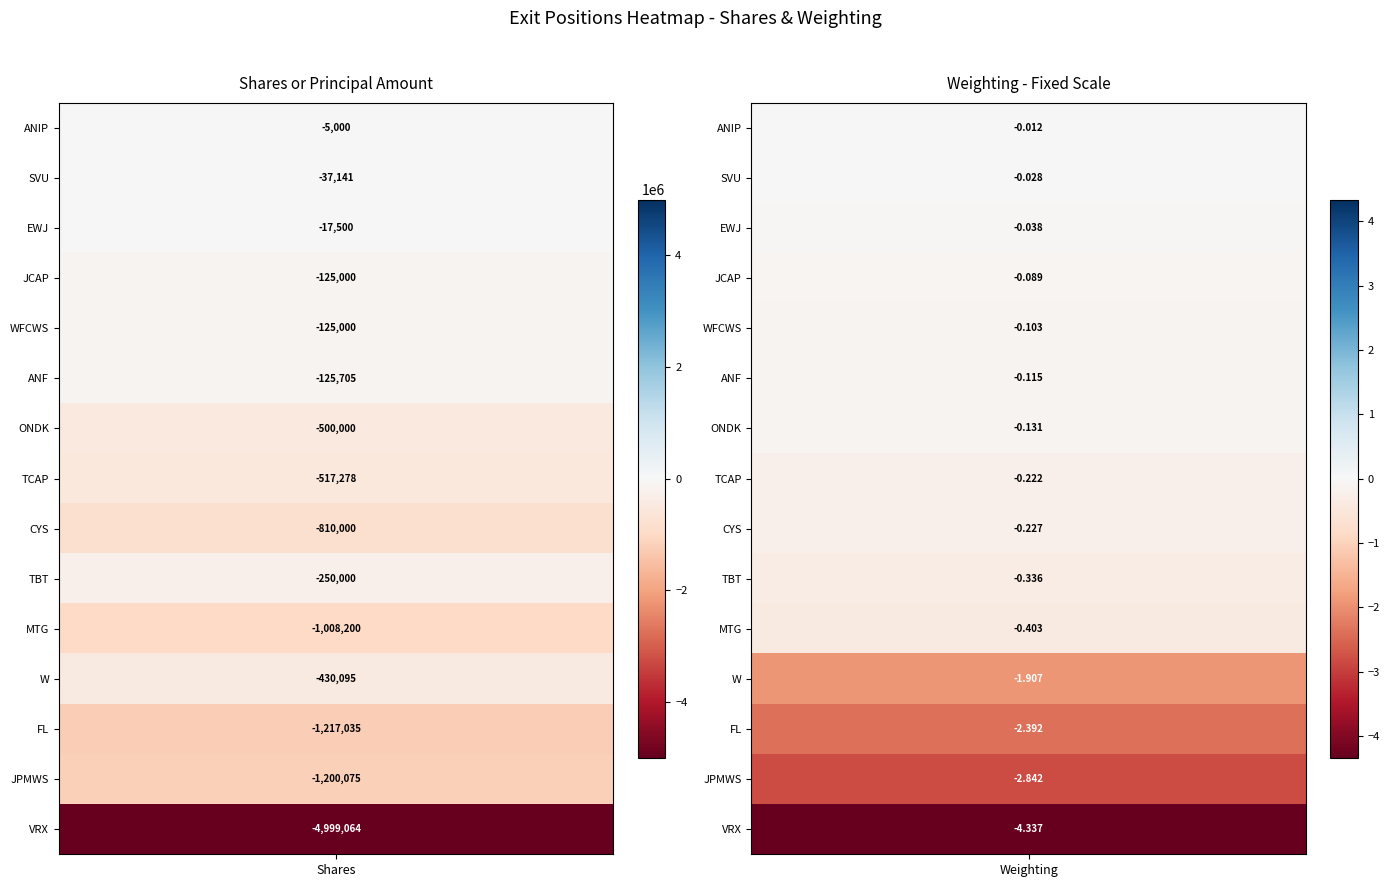

Reading right to left, transcribe all the data shown in this chart.

ANIP: -4999064.0	-1200075.0	-1217035.0	-430095.0	-1008200.0	-250000.0	-810000.0	-517278.0	-500000.0	-125705.0	-125000.0	-125000.0	-17500.0	-37141.0	-5000.0
Weighting: -4.3	-2.8	-2.4	-1.9	-0.4	-0.3	-0.2	-0.2	-0.1	-0.1	-0.1	-0.1	-0.0	-0.0	-0.0